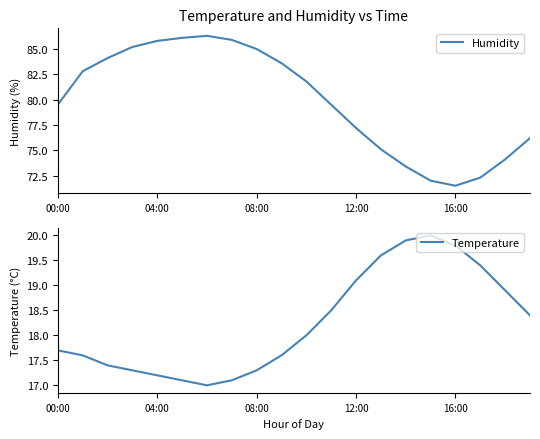

What is the total value across all series at 7?

103.0